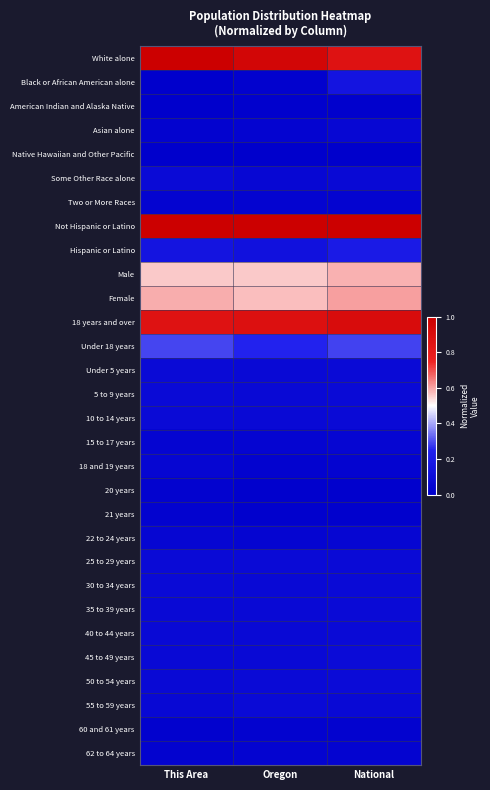

Which has a higher value, This Area or Oregon?

This Area